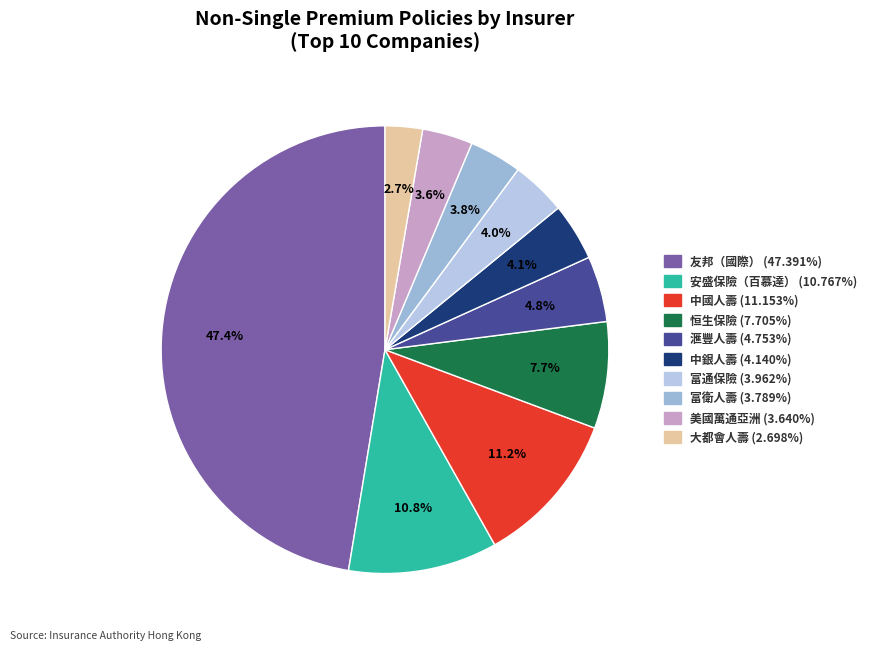

Count the number of slices in the pie.

10